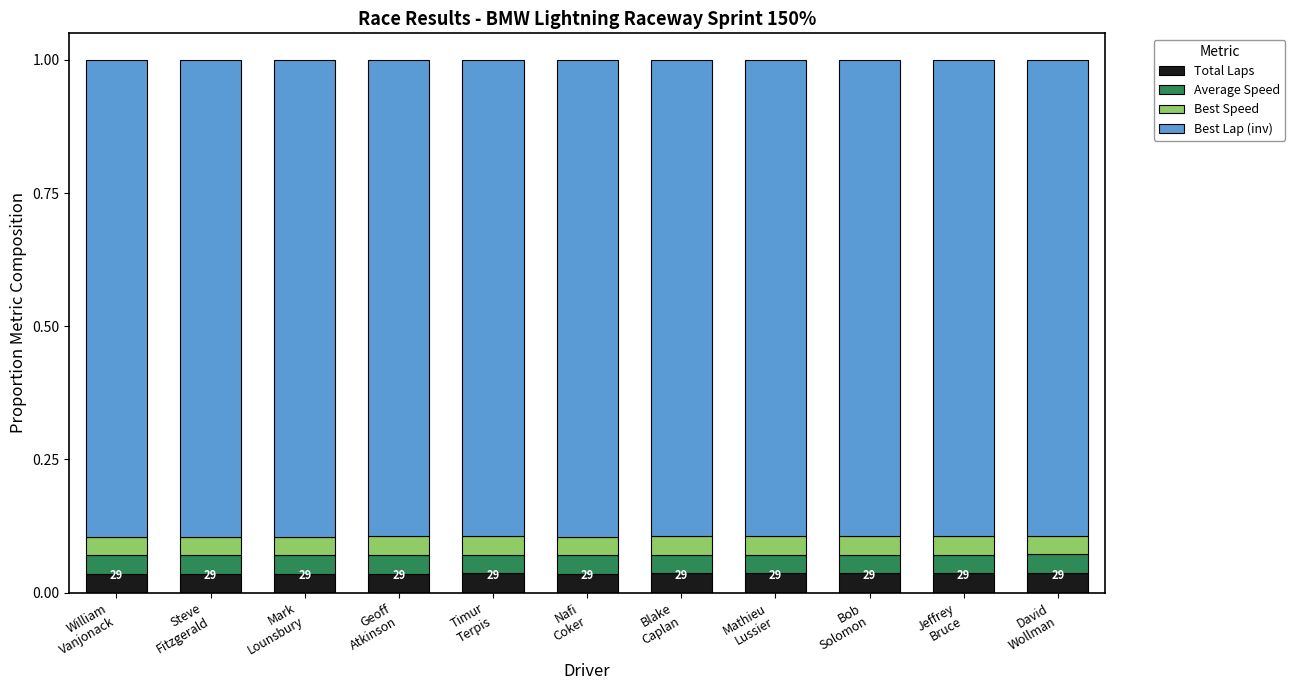

How many distinct data groups are displayed?

4